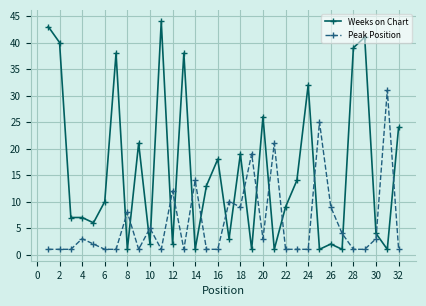

Which series has the largest total across all categories?

Weeks on Chart